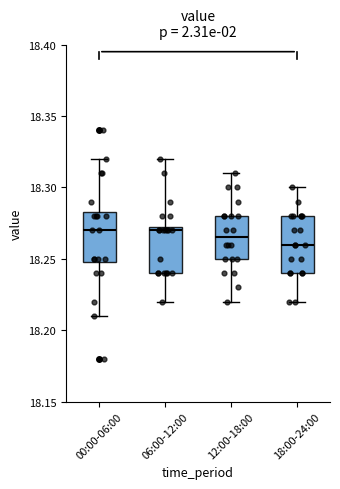

Reading left to right, transcribe this box plot: for each box, give where its median line is, the range the box spans, and where its two whiskers end, as read against the y-axis. The values are not printed on the chart, so give them approximately, as read against the axis.

00:00-06:00: median 18.270, box 18.250 to 18.285, whiskers 18.210 to 18.320
06:00-12:00: median 18.270, box 18.240 to 18.275, whiskers 18.220 to 18.320
12:00-18:00: median 18.265, box 18.250 to 18.280, whiskers 18.220 to 18.310
18:00-24:00: median 18.260, box 18.240 to 18.280, whiskers 18.220 to 18.300